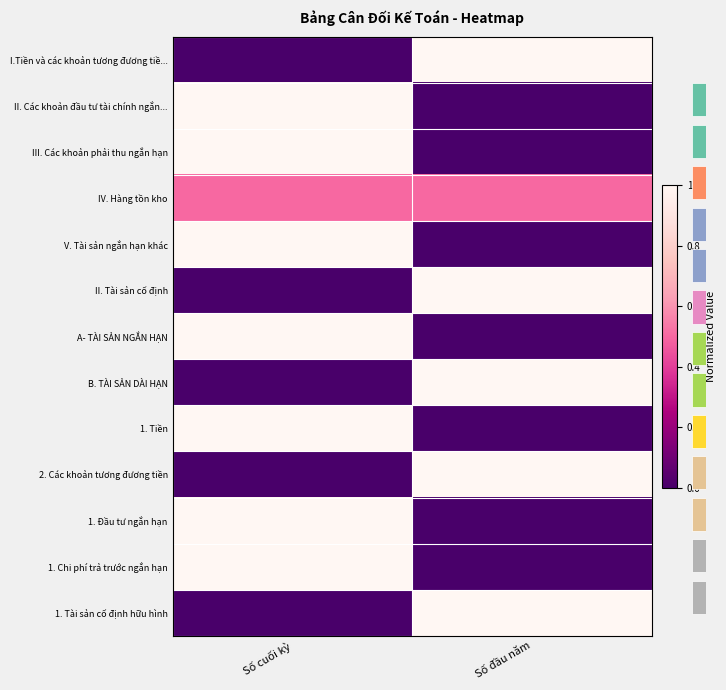

Which category has the highest value in the 1. Tiền series?

Số cuối kỳ